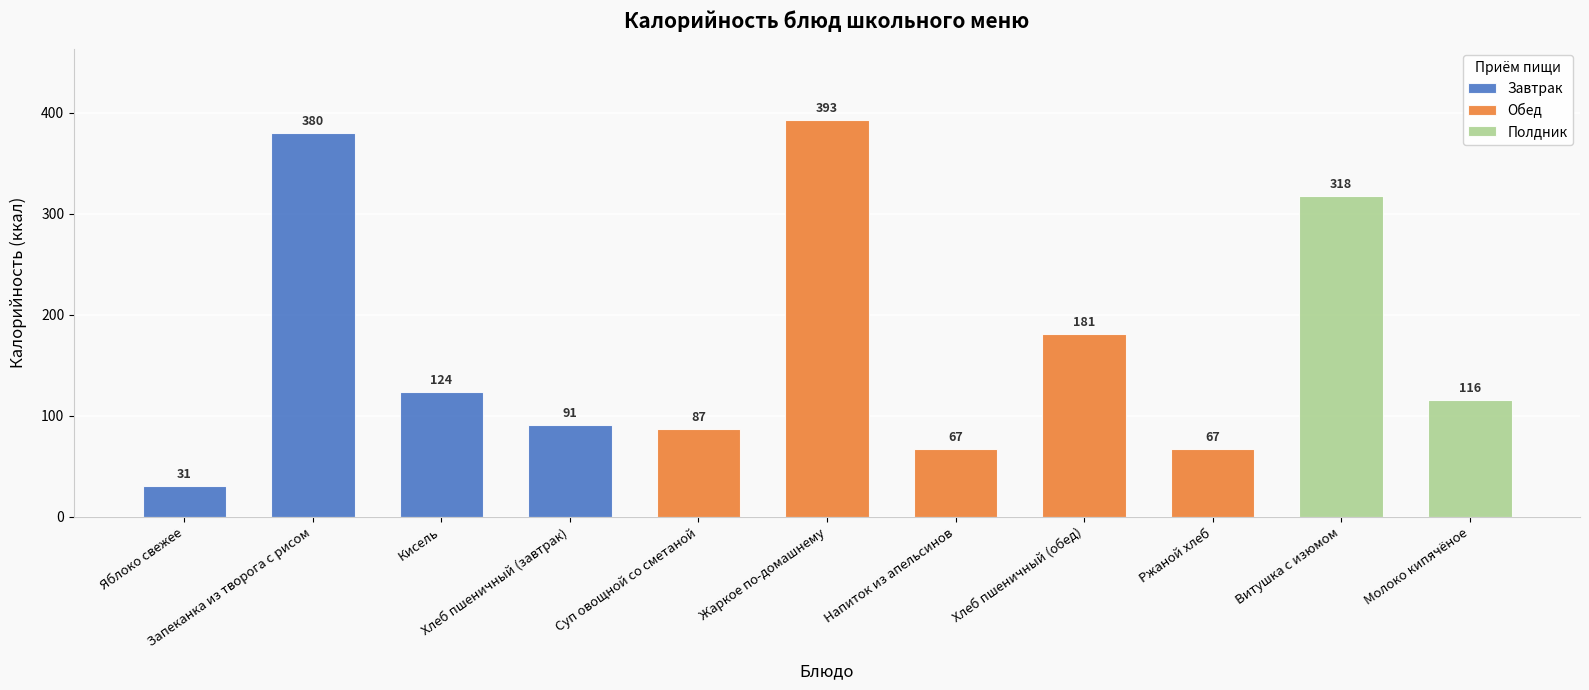

List the labels in order of value, largest first.

Жаркое по-домашнему, Запеканка из творога с рисом, Витушка с изюмом, Хлеб пшеничный (обед), Кисель, Молоко кипячёное, Хлеб пшеничный (завтрак), Суп овощной со сметаной, Напиток из апельсинов, Ржаной хлеб, Яблоко свежее